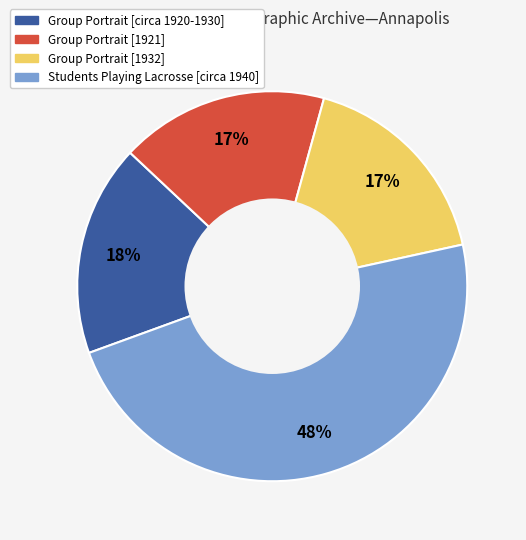

How many segments does this pie chart have?

4